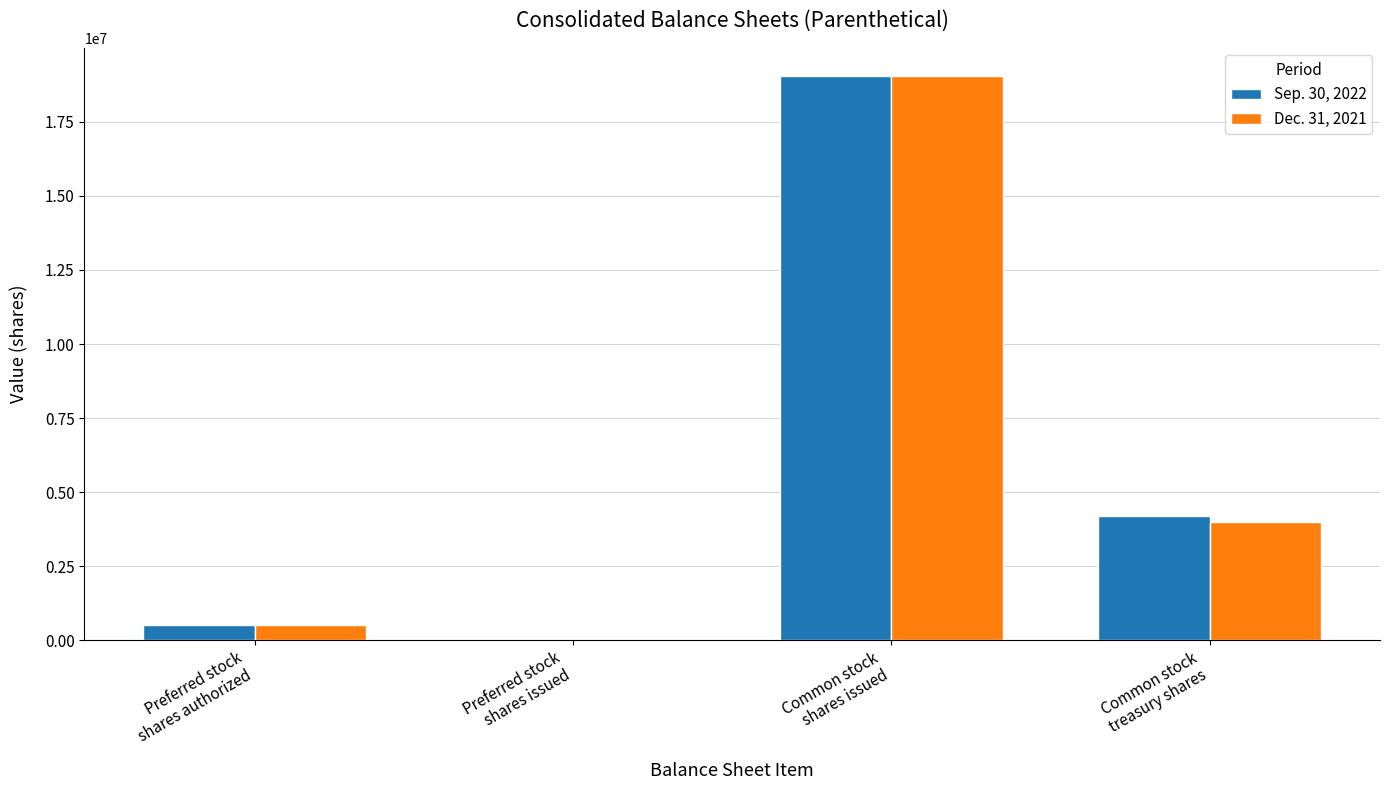

What is the maximum value shown in the chart?

19047548